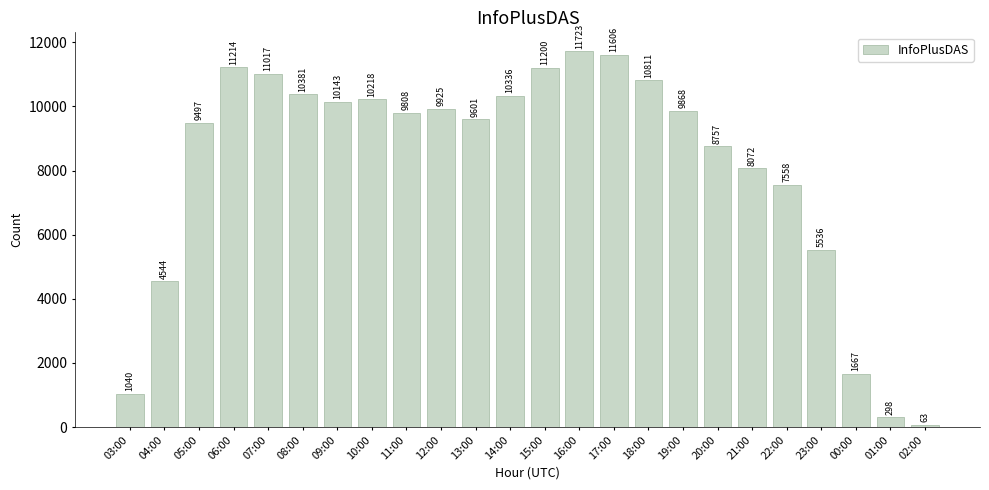

What is the difference between the second highest and minimum values?

11543